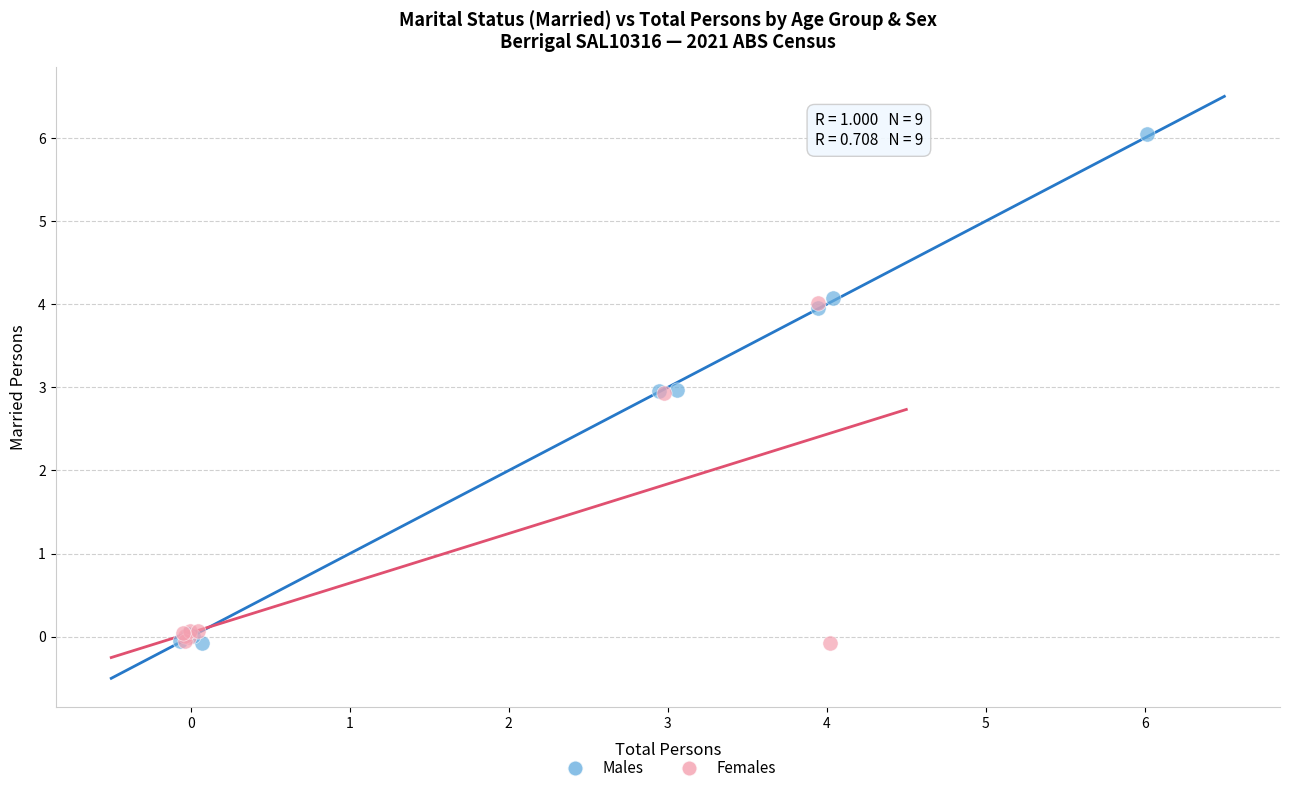

Which series has the widest spread of Y values?

Males